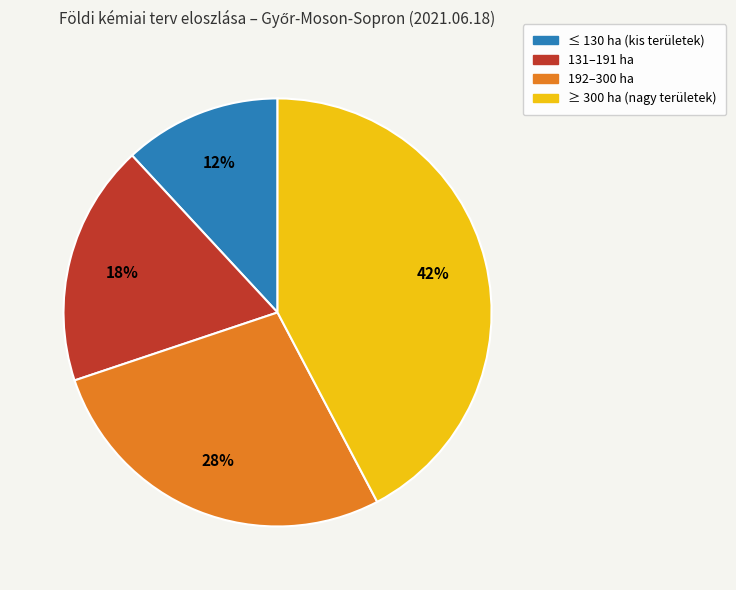

To the nearest percent, what is the difference between the largest and smallest slice percentages?

30%